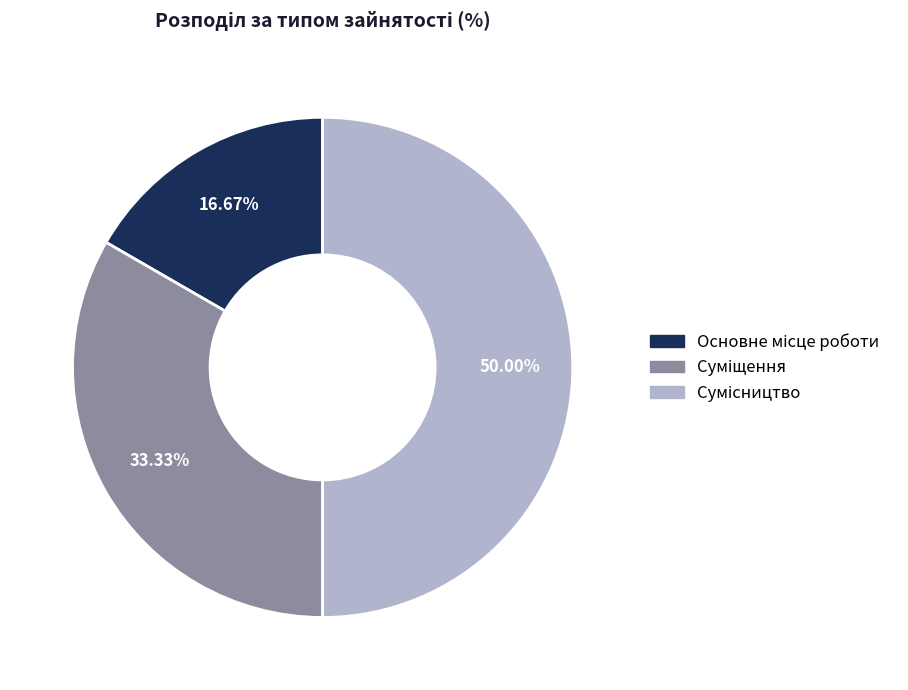

Combined, do Основне місце роботи and Сумісництво account for over 50%?

Yes